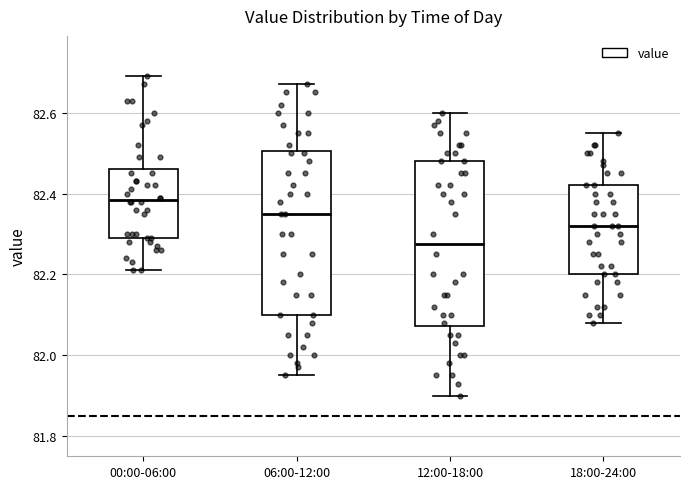

Reading left to right, transcribe this box plot: for each box, give where its median line is, the range the box spans, and where its two whiskers end, as read against the y-axis. The values are not printed on the chart, so give them approximately, as read against the axis.

00:00-06:00: median 82.38, box 82.30 to 82.46, whiskers 82.22 to 82.70
06:00-12:00: median 82.36, box 82.10 to 82.50, whiskers 81.96 to 82.68
12:00-18:00: median 82.28, box 82.08 to 82.48, whiskers 81.90 to 82.60
18:00-24:00: median 82.32, box 82.20 to 82.42, whiskers 82.08 to 82.56